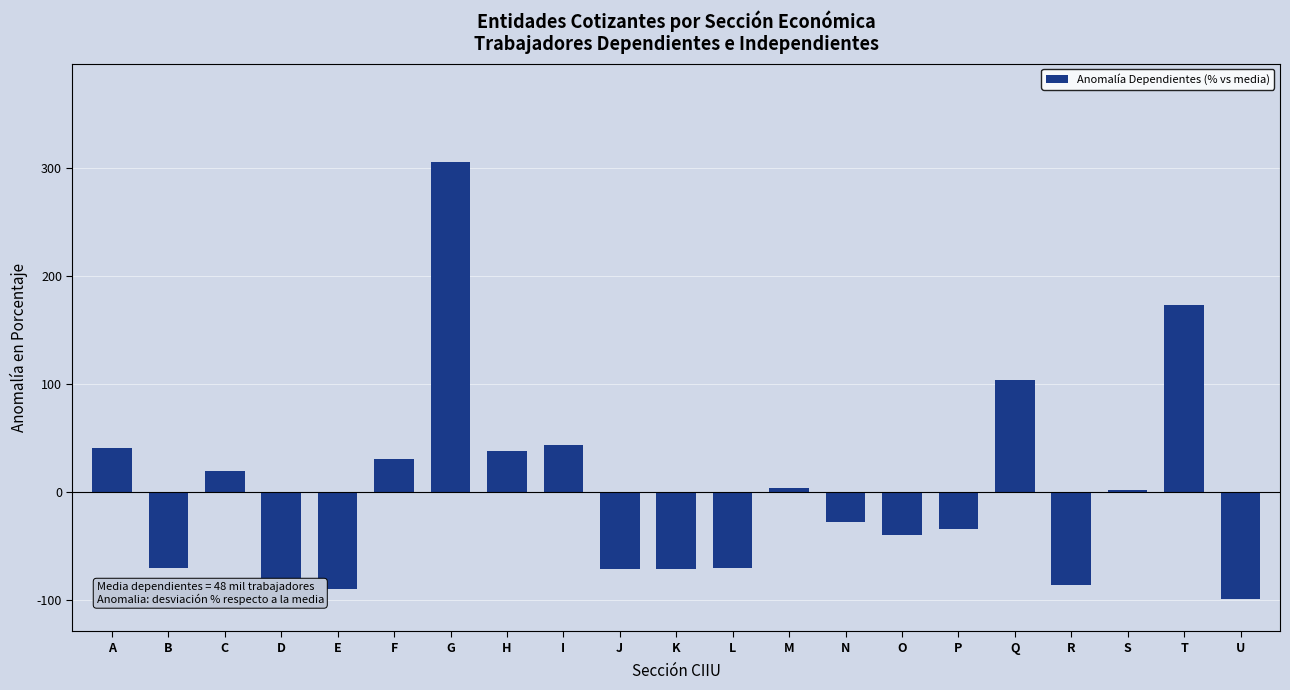

What is the minimum value shown in the chart?

-99.3